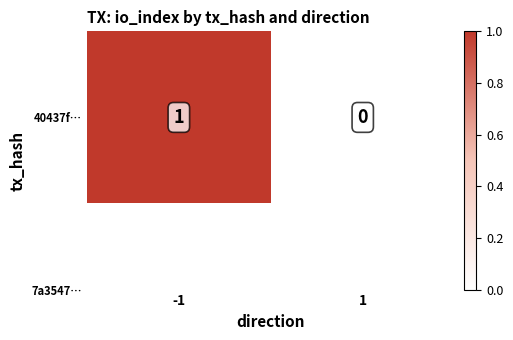

True or false: the data shows 0 at 1.

True